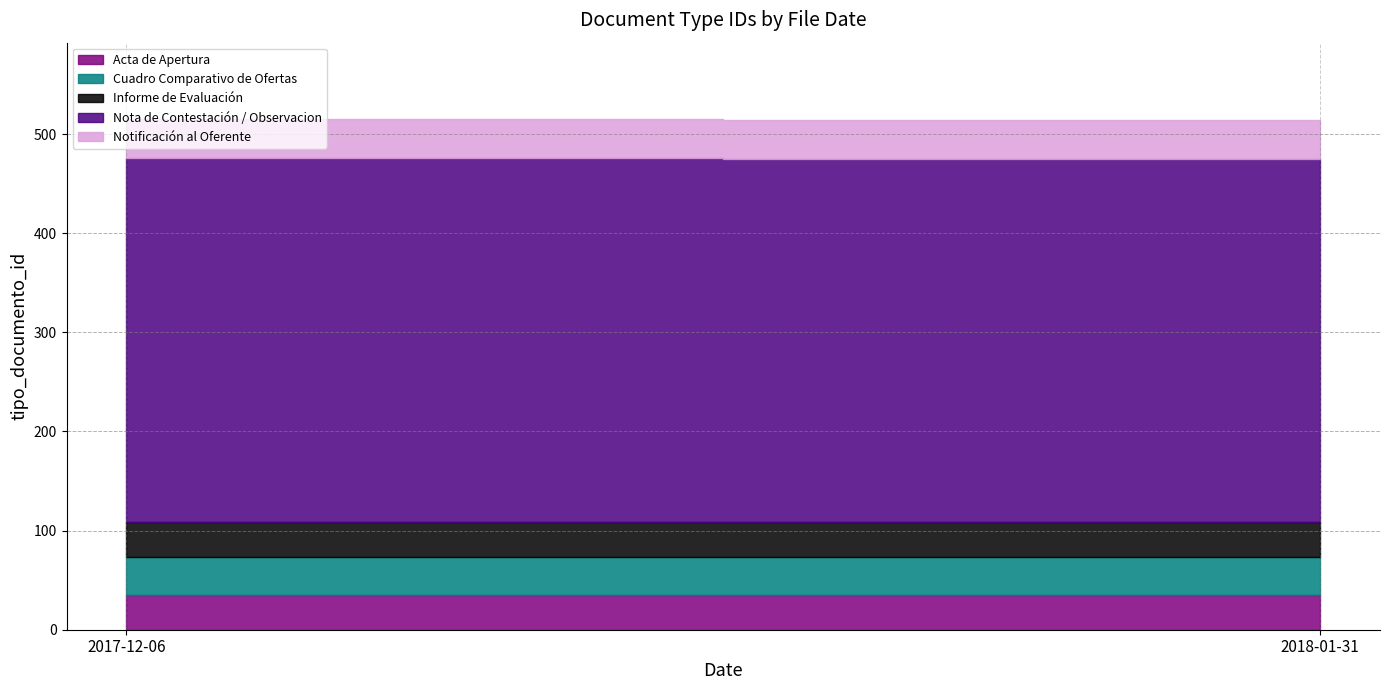

The Notificación al Oferente series shows 39 at 2018-01-31. True or false?

True